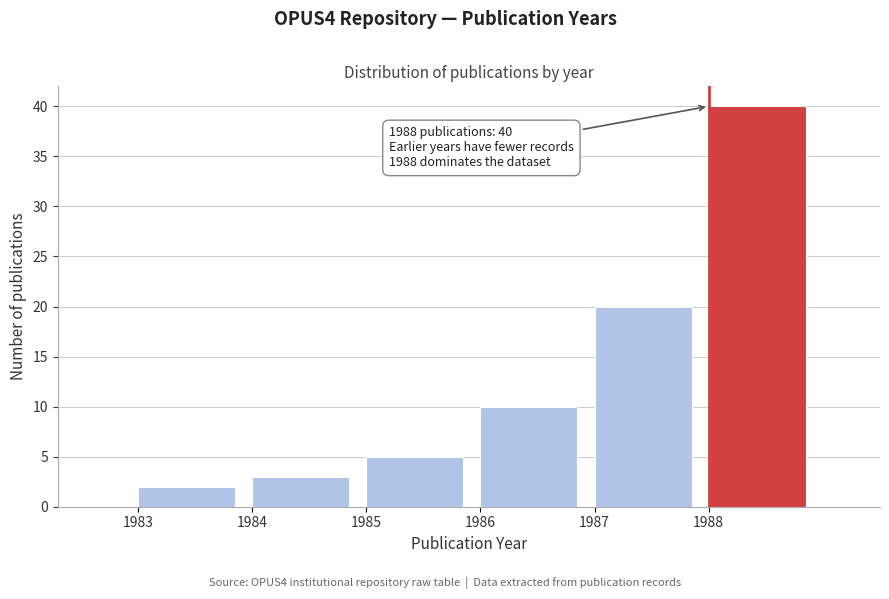

Over which range of the x-axis is the bar tallest?

1988 to 1989